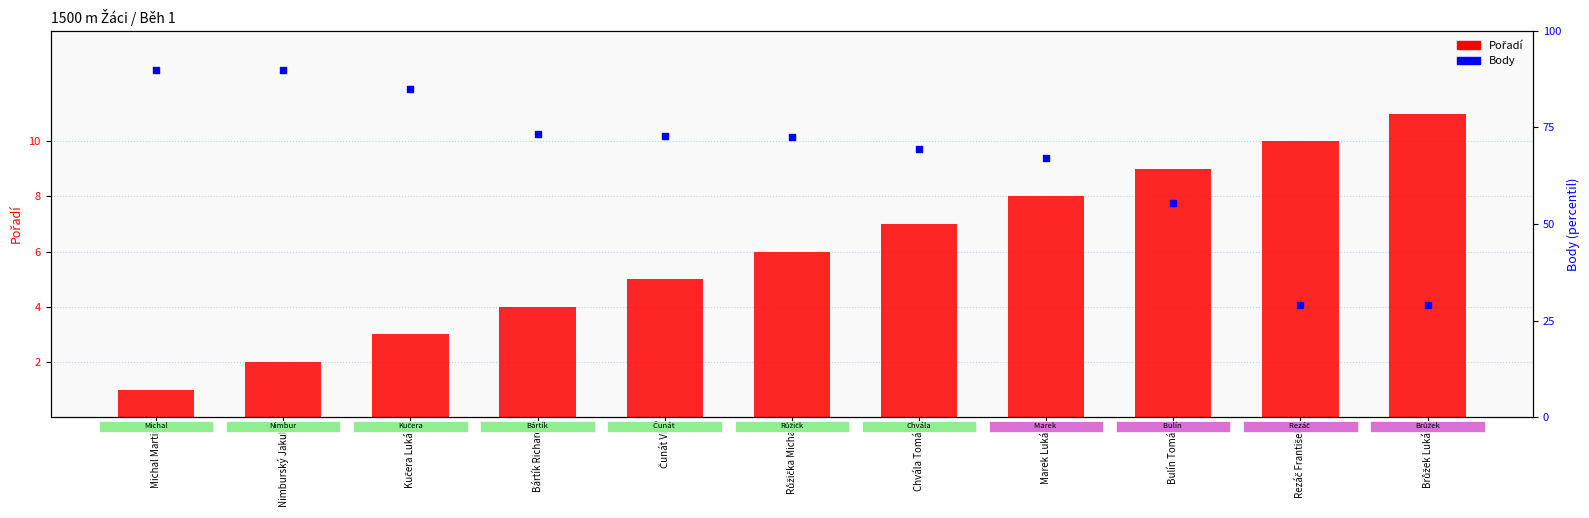

What are all the series names shown in the legend?

Pořadí, Body